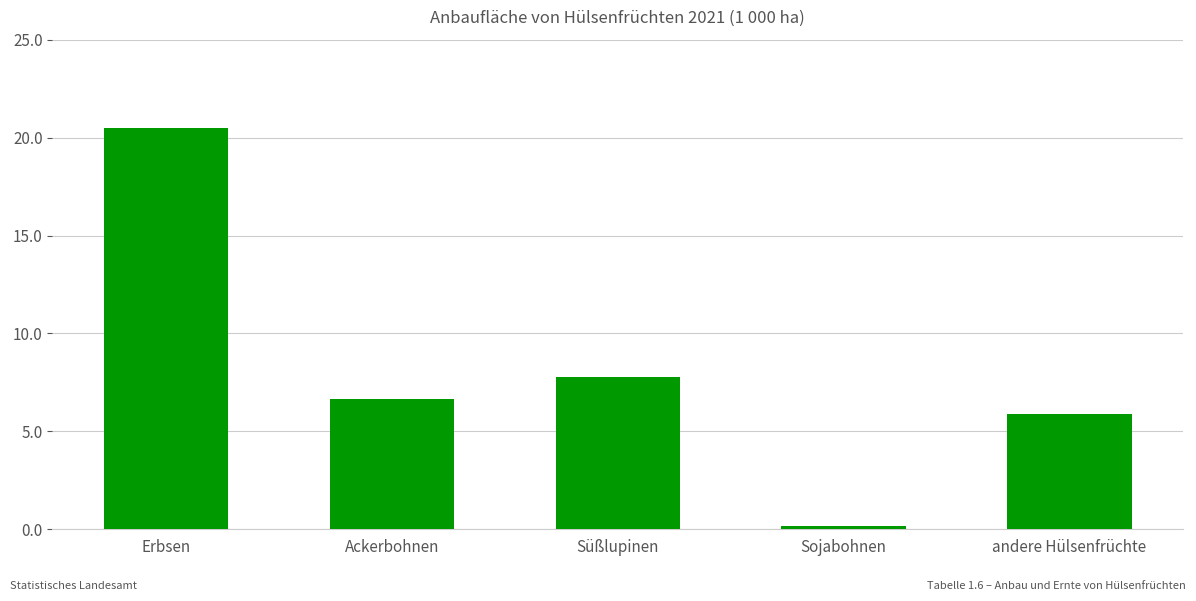

Between Erbsen and Ackerbohnen, which is larger?

Erbsen